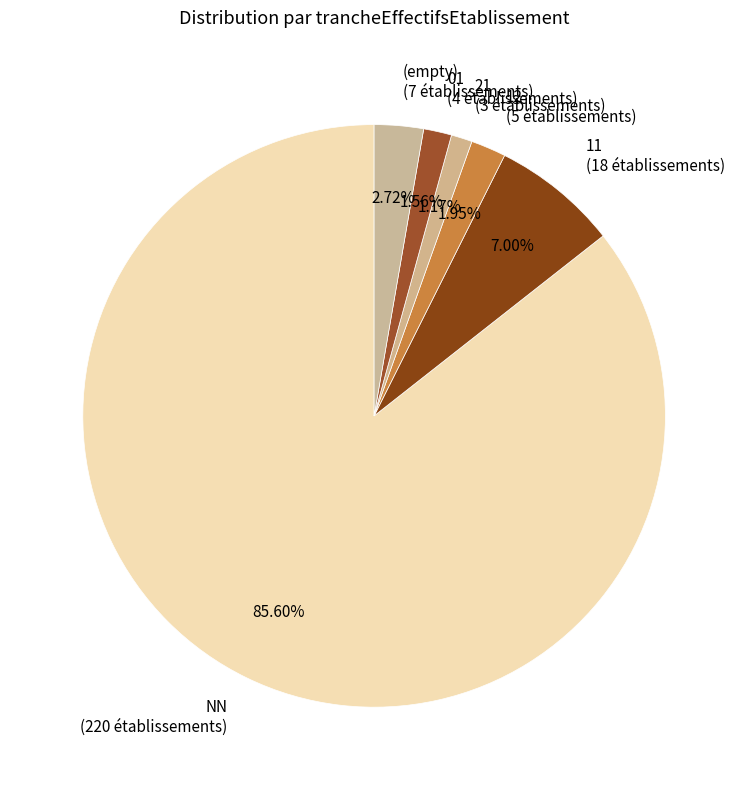

How many slices are in this pie chart?

6